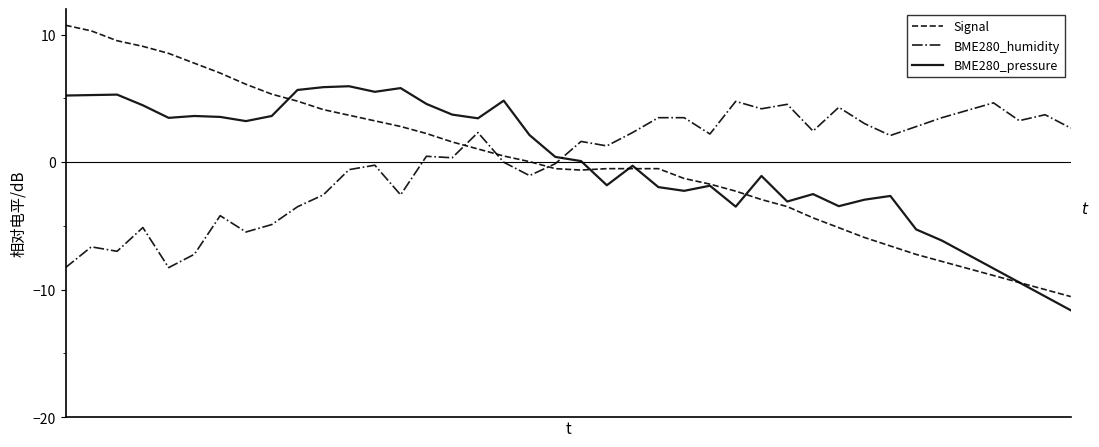

True or false: BME280_pressure and BME280_humidity cross at least once.

True